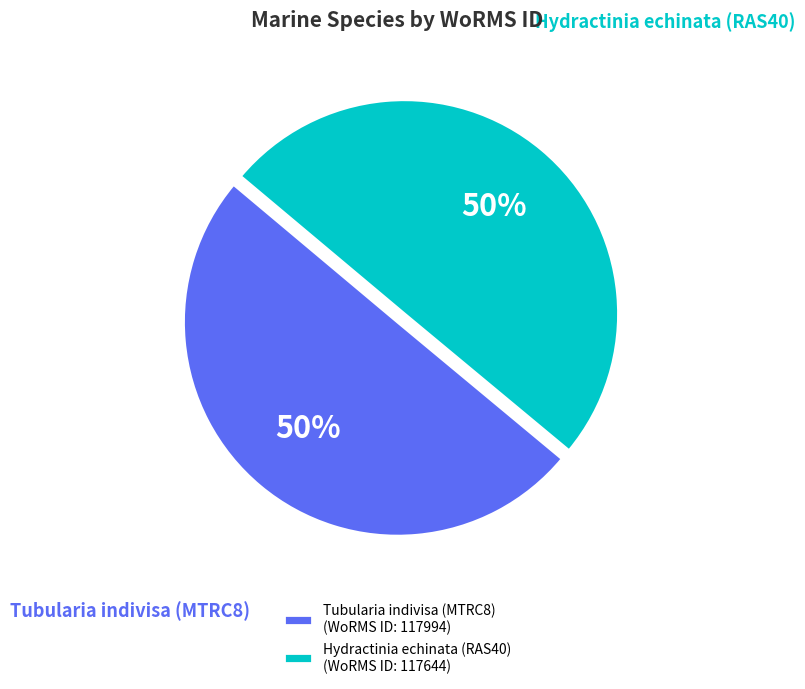

Is it true that Hydractinia echinata (RAS40) is 50% of the pie?

True